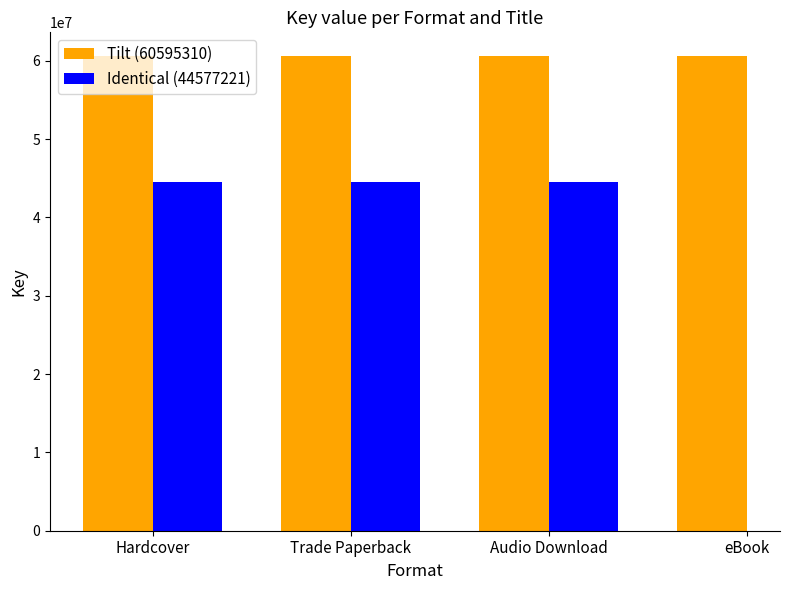

What position from the left is Hardcover?

1